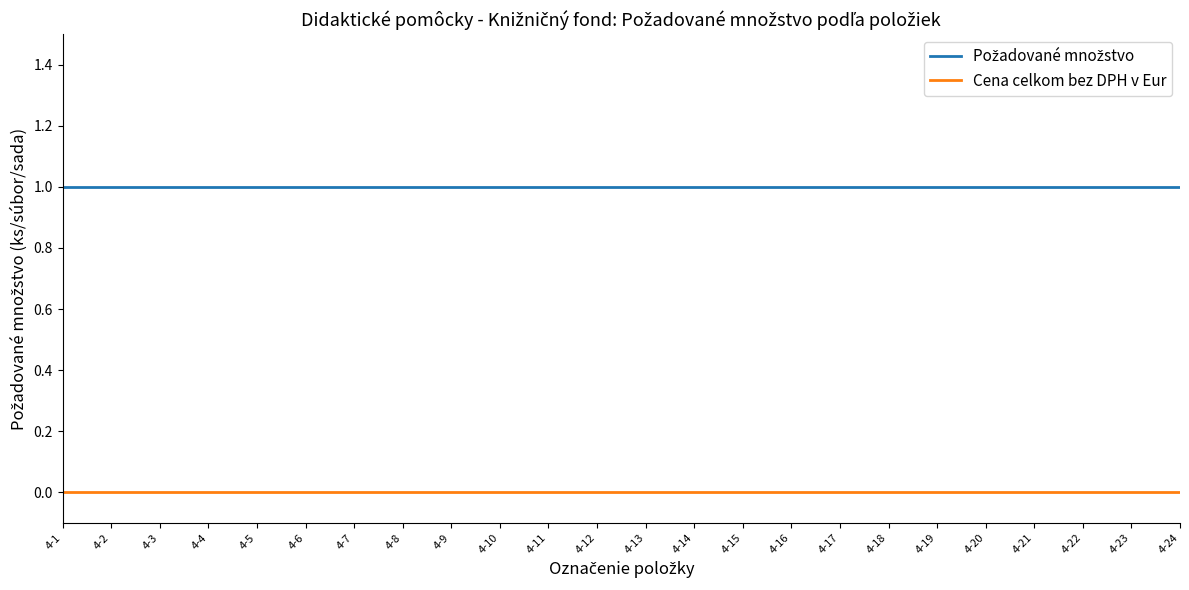

At how many categories does at least one series exceed 0?

24